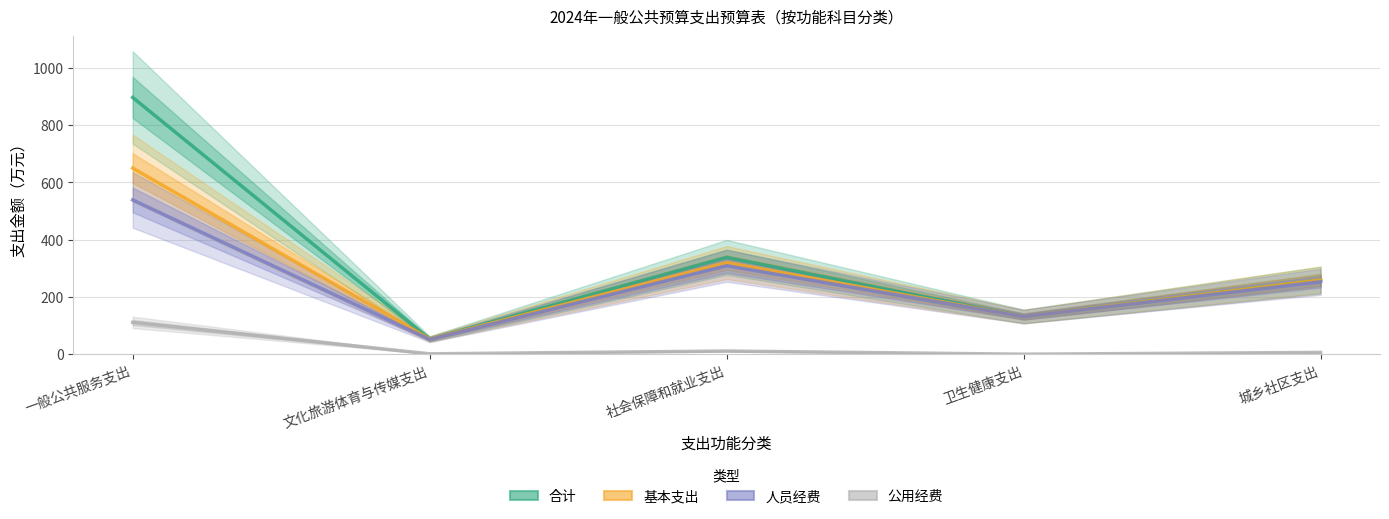

What is the average value of the 公用经费 series?

25.9